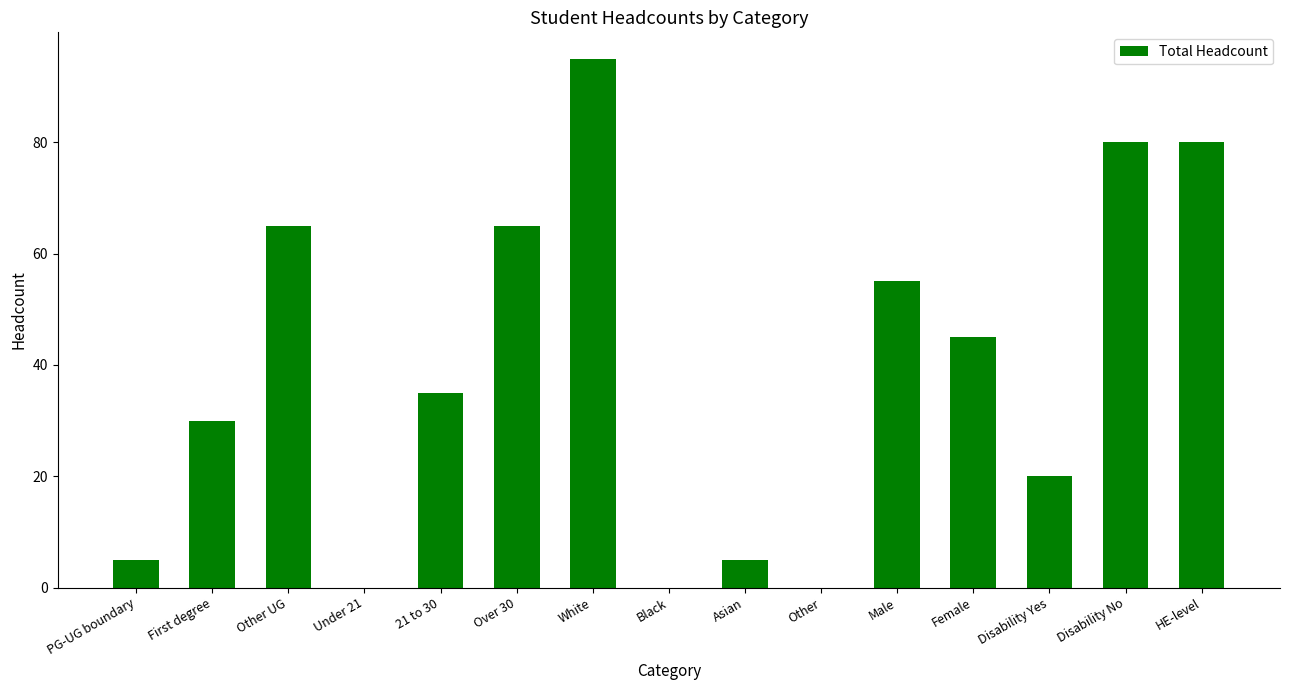

Where is the data nearest to the value 47?

Female